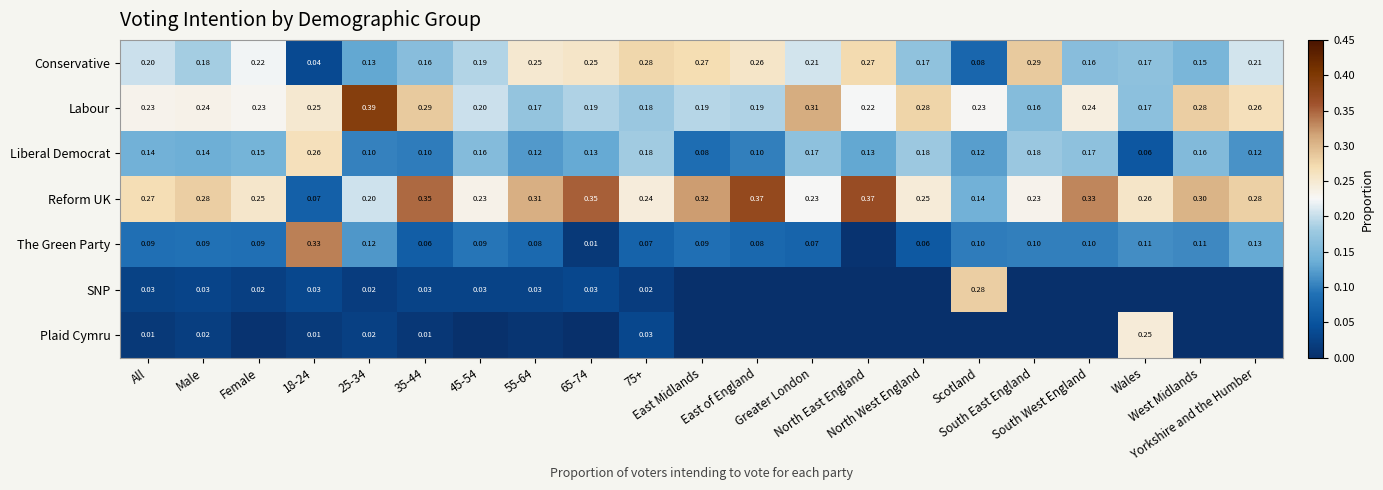

Which has a higher value, 35-44 or East of England?

East of England